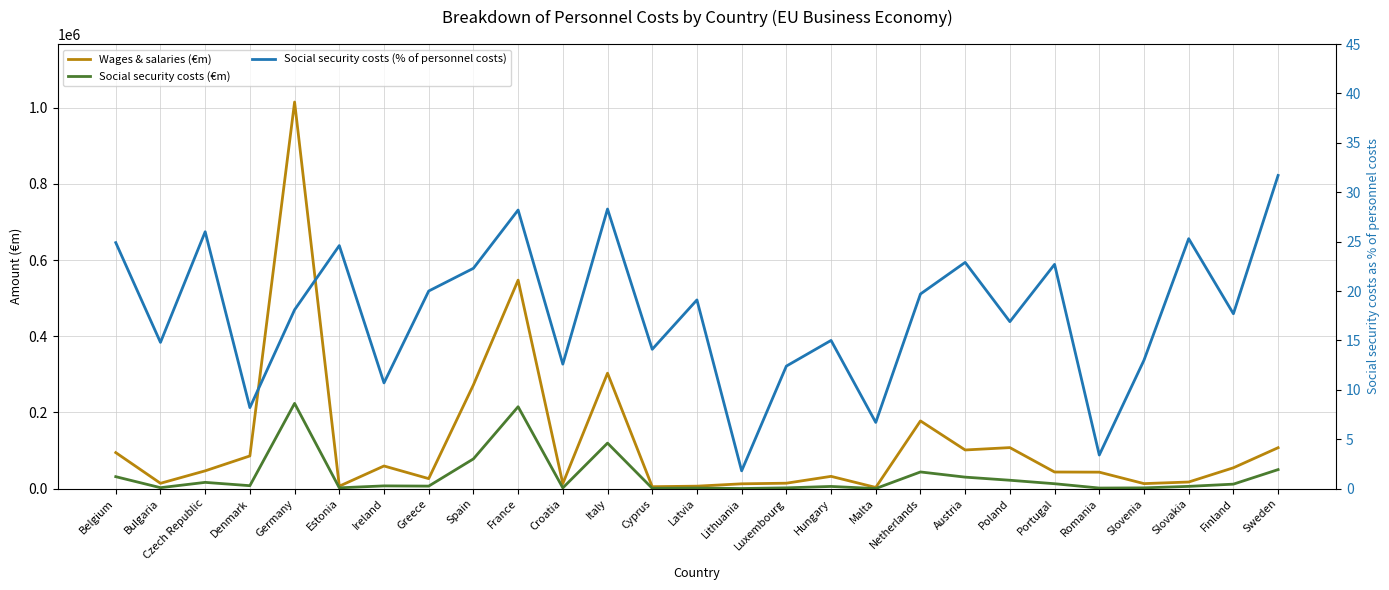

What is the sum of all Social security costs (€m) values?

901588.0